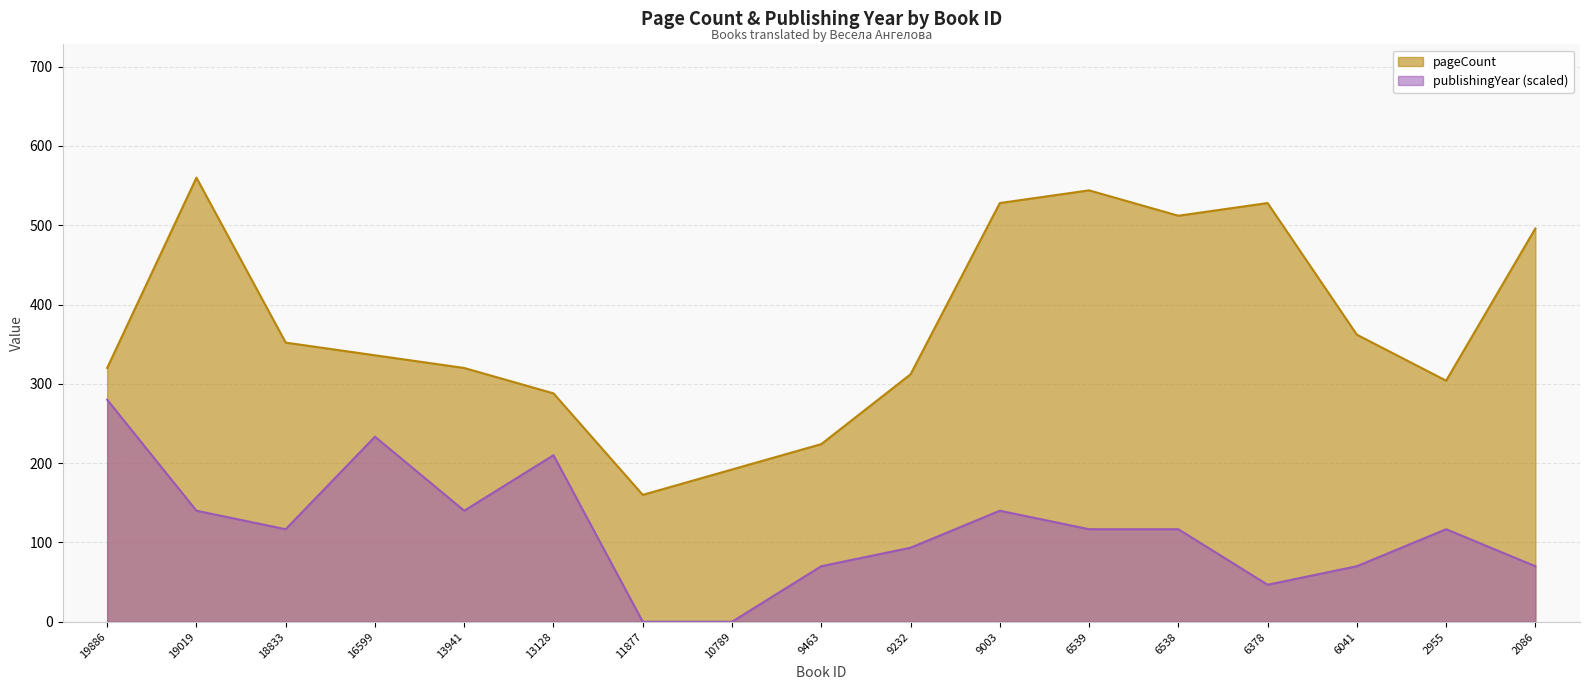

Reading left to right, what are all the values shown in this chart?

pageCount: 19886=320.0	19019=560.0	18833=352.0	16599=336.0	13941=320.0	13128=288.0	11877=160.0	10789=192.0	9463=224.0	9232=312.0	9003=528.0	6539=544.0	6538=512.0	6378=528.0	6041=362.0	2955=304.0	2086=496.0
publishingYear: 19886=280.0	19019=140.0	18833=116.7	16599=233.3	13941=140.0	13128=210.0	11877=0.0	10789=0.0	9463=70.0	9232=93.3	9003=140.0	6539=116.7	6538=116.7	6378=46.7	6041=70.0	2955=116.7	2086=70.0